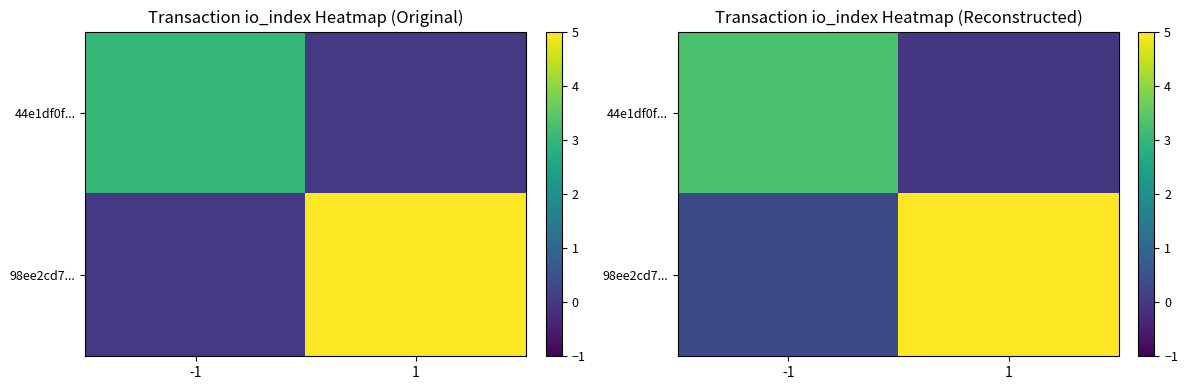

Rank the series by their maximum value, from highest to lowest.

98ee2cd7..., 44e1df0f...